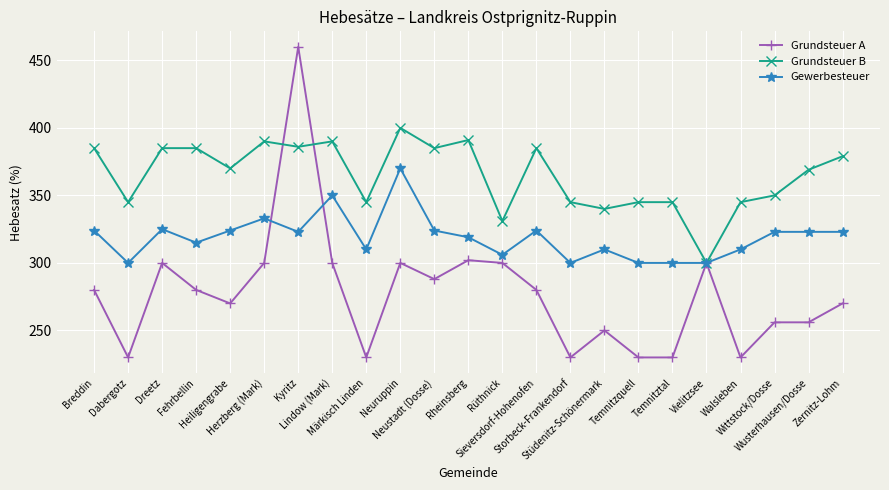

How many interior local valleys does the Grundsteuer B series have?

8